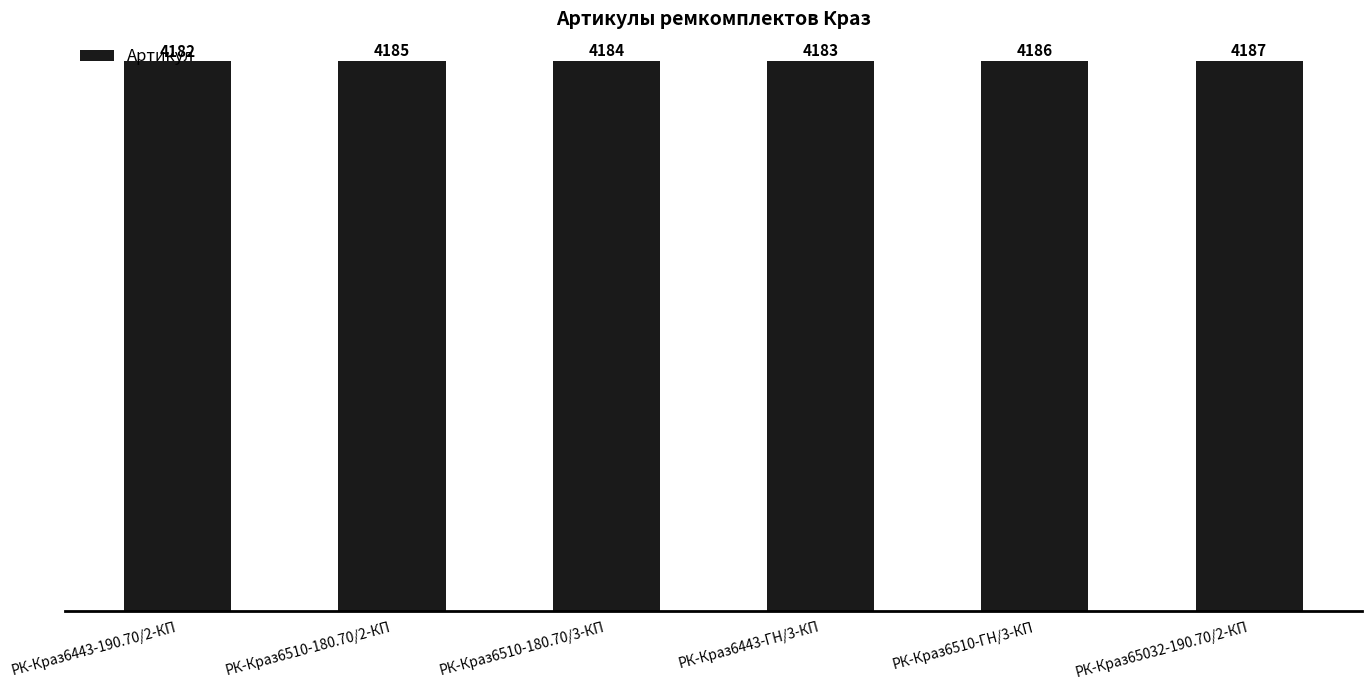

Does the chart contain stacked bars?

No